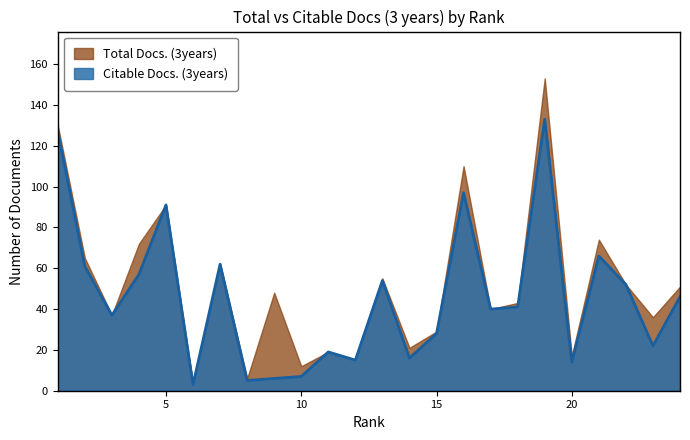

What is the difference between the maximum and minimum values?

130